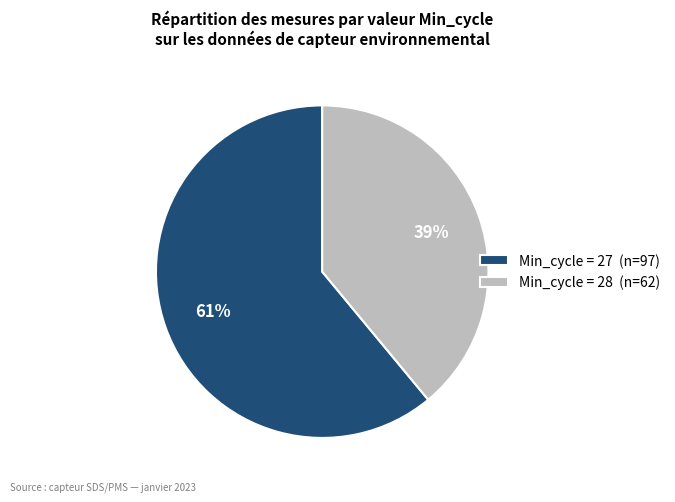

The Min_cycle = 28 (n=62) slice represents 39% of the pie. True or false?

True